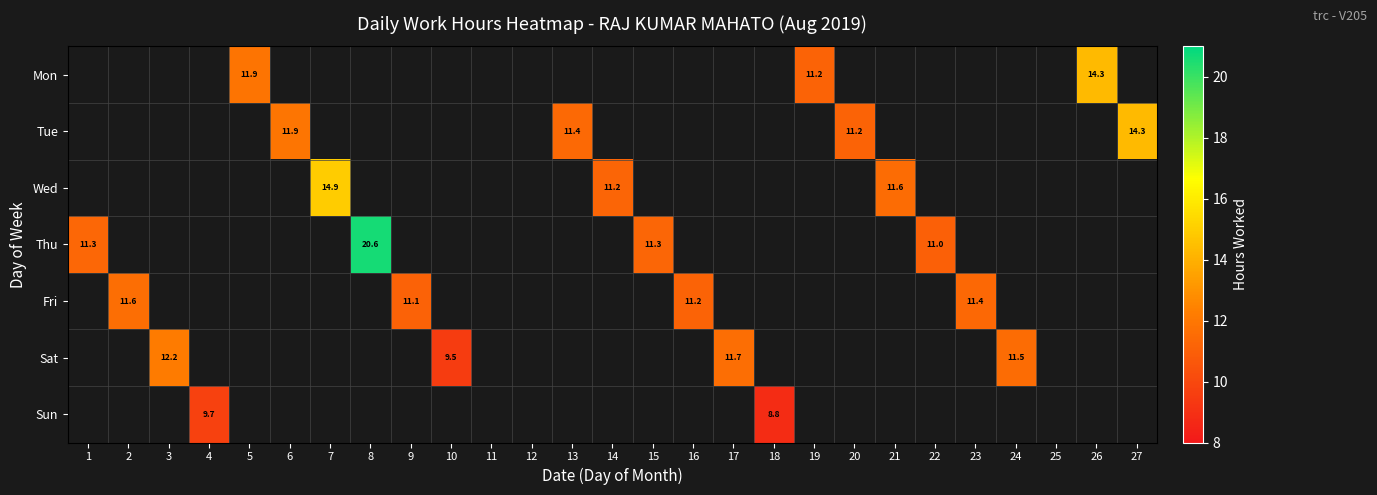

Which category has the lowest value across all series?

18